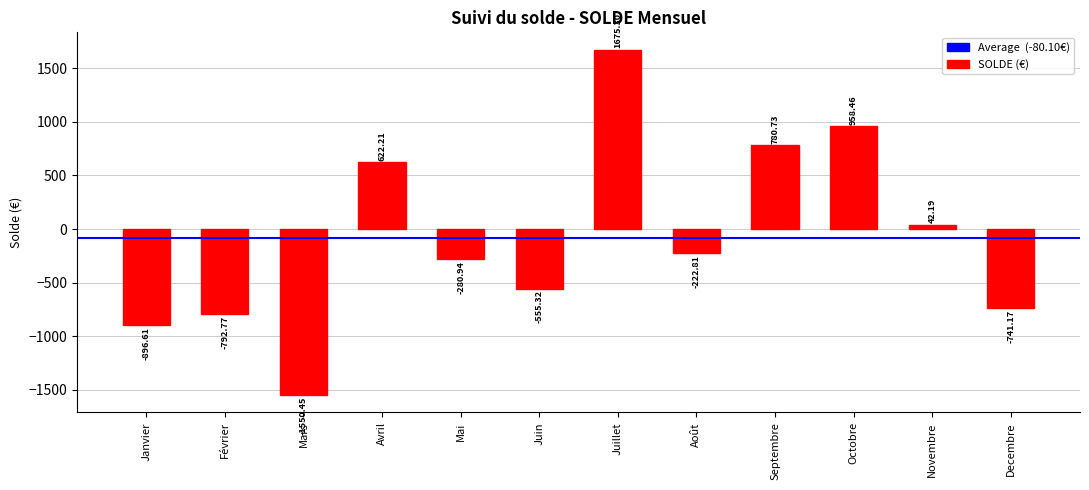

What is the sum of the values at Août and Novembre?

-180.6